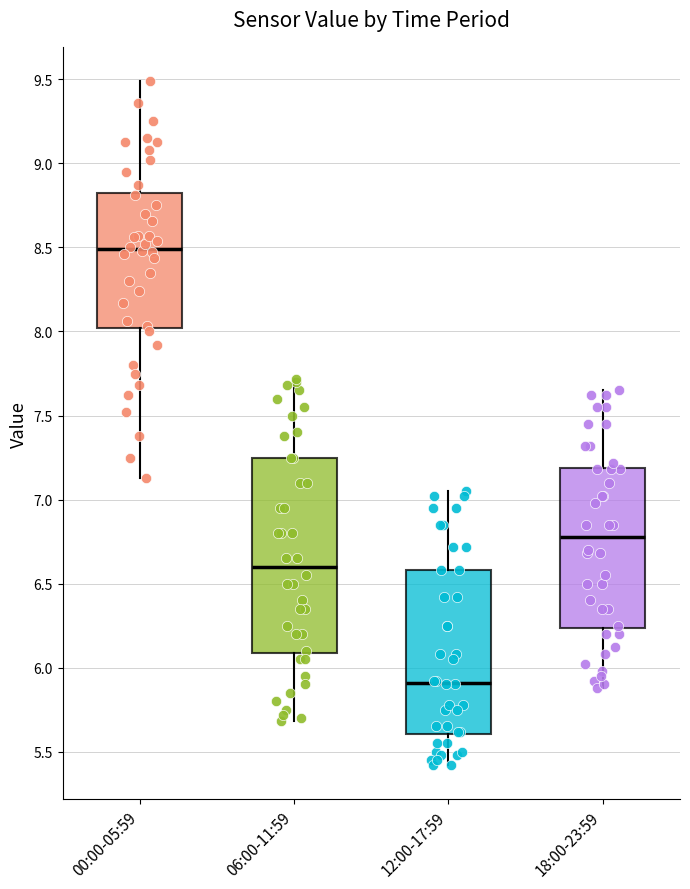

Reading left to right, transcribe this box plot: for each box, give where its median line is, the range the box spans, and where its two whiskers end, as read against the y-axis. The values are not printed on the chart, so give them approximately, as read against the axis.

00:00-05:59: median 8.50, box 8.00 to 8.85, whiskers 7.15 to 9.50
06:00-11:59: median 6.60, box 6.10 to 7.25, whiskers 5.70 to 7.70
12:00-17:59: median 5.90, box 5.60 to 6.60, whiskers 5.40 to 7.05
18:00-23:59: median 6.80, box 6.25 to 7.20, whiskers 5.90 to 7.65